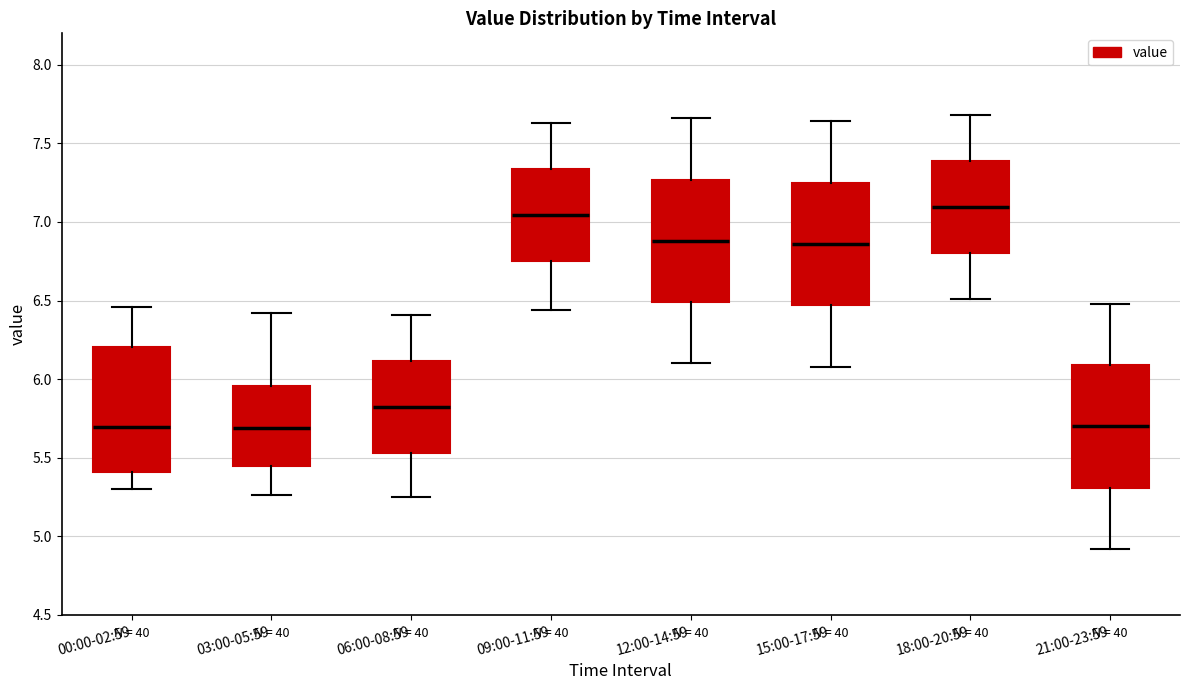

Where is the upper edge of the box for 18:00-20:59 on the y-axis? The values are not printed on the chart, so give them approximately, as read against the axis.

7.40